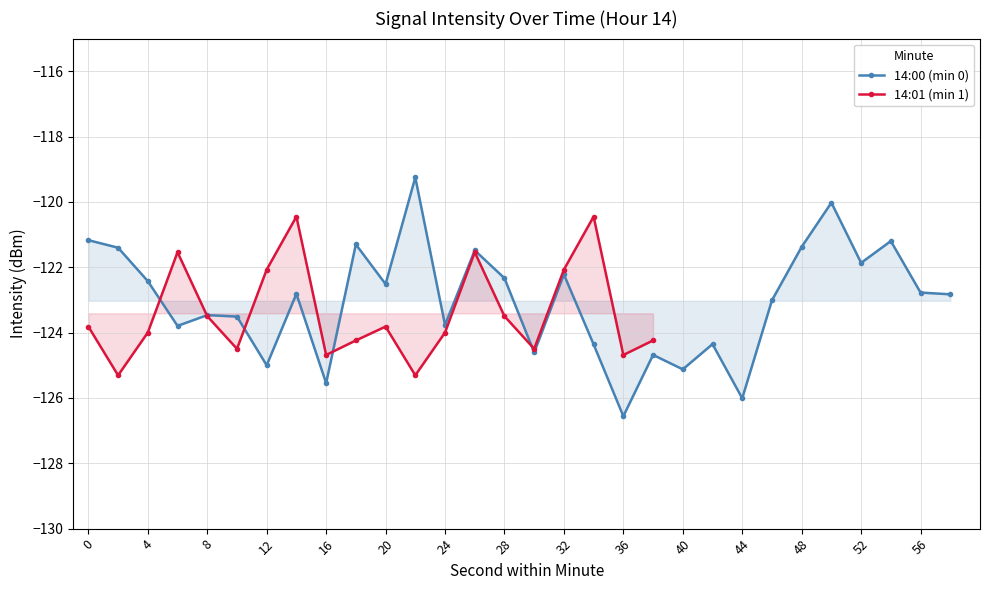

Where is the data nearest to the value -122?

12